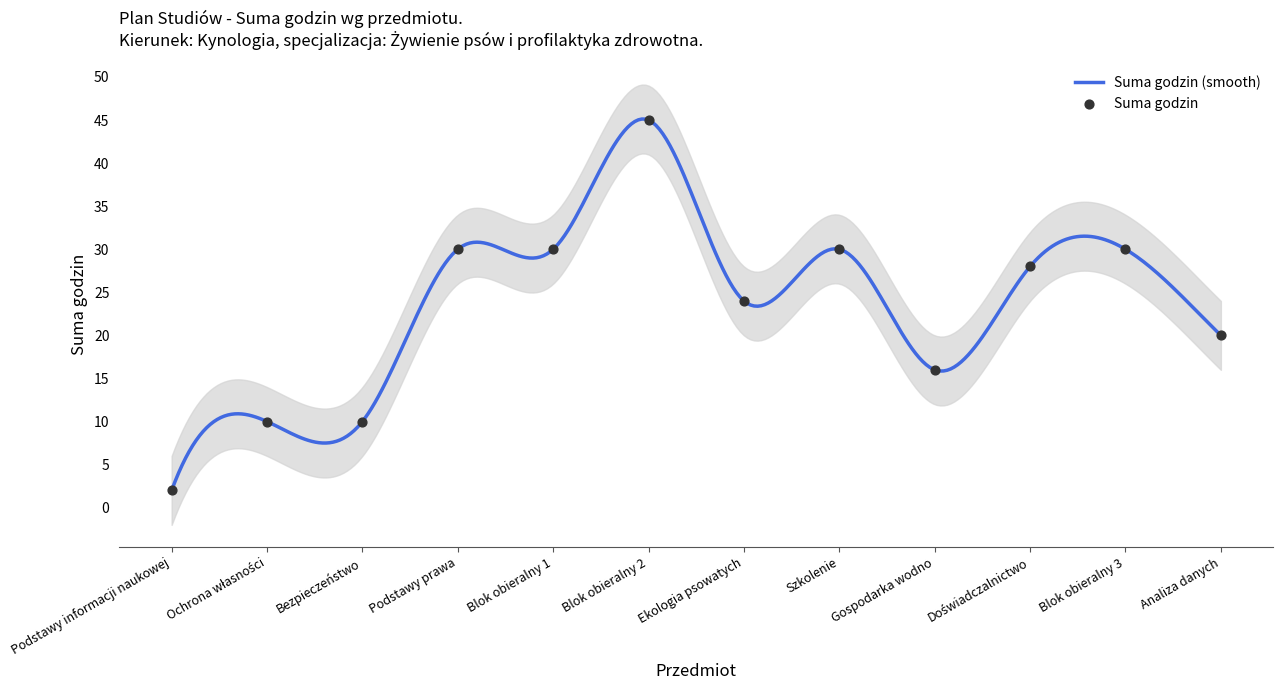

Which has a higher value, Analiza danych or Blok obieralny 1?

Blok obieralny 1